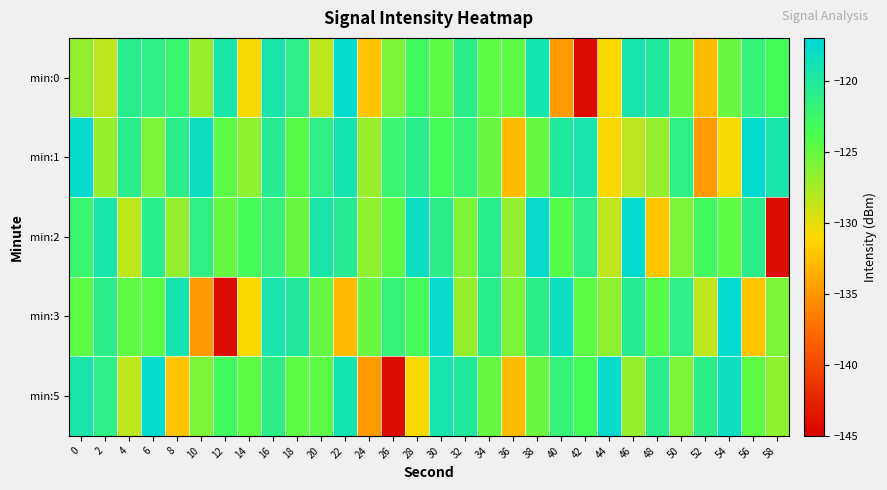

Reading left to right, extract all data points from this chart.

min:0: 0=-126.8	2=-128.4	4=-120.8	6=-121.3	8=-122.3	10=-127.0	12=-119.5	14=-130.6	16=-119.4	18=-121.2	20=-128.4	22=-117.4	24=-132.2	26=-125.9	28=-123.1	30=-124.7	32=-121.0	34=-124.7	36=-124.6	38=-119.1	40=-134.8	42=-144.1	44=-130.8	46=-119.3	48=-120.0	50=-125.1	52=-132.8	54=-125.1	56=-121.8	58=-123.4
min:1: 0=-117.6	2=-126.9	4=-120.8	6=-125.9	8=-121.0	10=-118.2	12=-124.6	14=-126.6	16=-120.6	18=-124.4	20=-121.2	22=-119.1	24=-127.0	26=-122.3	28=-120.8	30=-123.4	32=-121.8	34=-125.1	36=-132.8	38=-125.1	40=-120.0	42=-119.3	44=-130.8	46=-128.4	48=-126.8	50=-121.3	52=-134.8	54=-130.6	56=-117.4	58=-119.4
min:2: 0=-122.3	2=-119.5	4=-128.4	6=-120.8	8=-126.8	10=-121.3	12=-125.1	14=-123.4	16=-121.8	18=-125.1	20=-119.4	22=-120.6	24=-126.6	26=-124.6	28=-118.2	30=-121.0	32=-125.9	34=-120.8	36=-126.9	38=-117.6	40=-124.4	42=-121.2	44=-128.4	46=-117.4	48=-132.2	50=-125.9	52=-123.1	54=-124.7	56=-121.0	58=-144.1
min:3: 0=-124.7	2=-121.0	4=-124.7	6=-124.6	8=-119.1	10=-134.8	12=-144.1	14=-130.8	16=-119.3	18=-120.0	20=-125.1	22=-132.8	24=-125.1	26=-121.8	28=-123.4	30=-117.6	32=-126.9	34=-120.8	36=-125.9	38=-121.0	40=-118.2	42=-124.6	44=-126.6	46=-120.6	48=-124.4	50=-121.2	52=-128.4	54=-117.4	56=-132.2	58=-125.9
min:5: 0=-119.4	2=-121.2	4=-128.4	6=-117.4	8=-132.2	10=-125.9	12=-123.1	14=-124.7	16=-121.0	18=-124.7	20=-124.6	22=-119.1	24=-134.8	26=-144.1	28=-130.8	30=-119.3	32=-120.0	34=-125.1	36=-132.8	38=-125.1	40=-121.8	42=-123.4	44=-117.6	46=-126.9	48=-120.8	50=-125.9	52=-121.0	54=-118.2	56=-124.6	58=-126.6